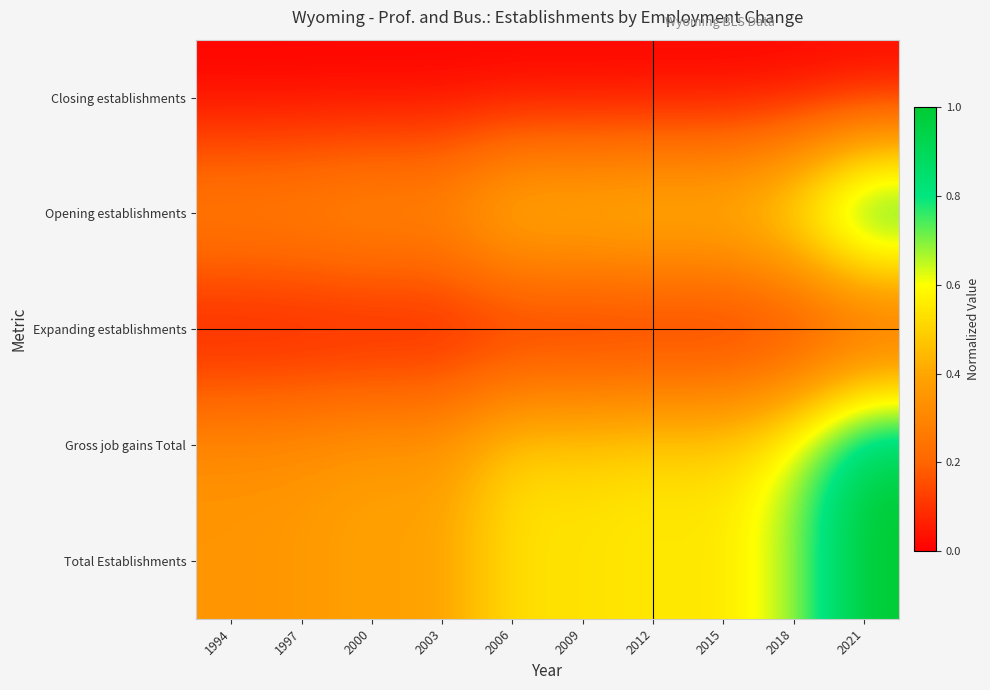

At how many categories does at least one series exceed 0?

10